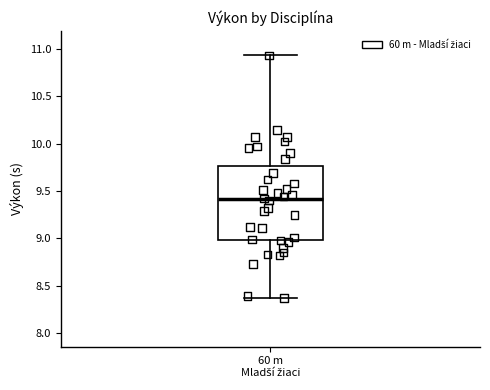

Read this box plot against the y-axis: the position of the median line, the range covered by the box, and the ends of both whiskers. The values are not printed on the chart, so give them approximately, as read against the axis.

median 9.40, box 9.00 to 9.75, whiskers 8.35 to 10.95